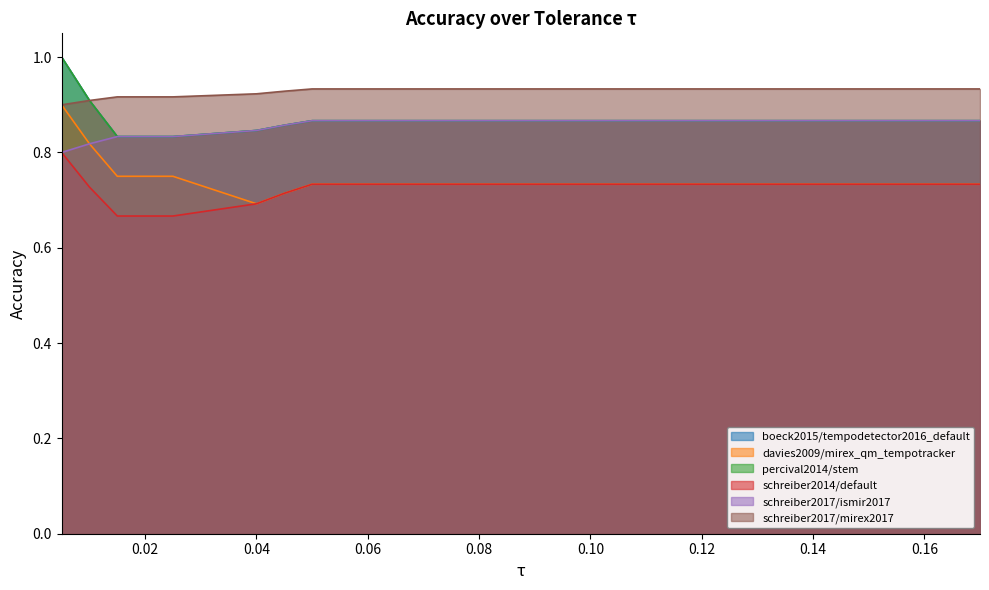

What is the value of the schreiber2014/default point at the 12th from the left?

0.7